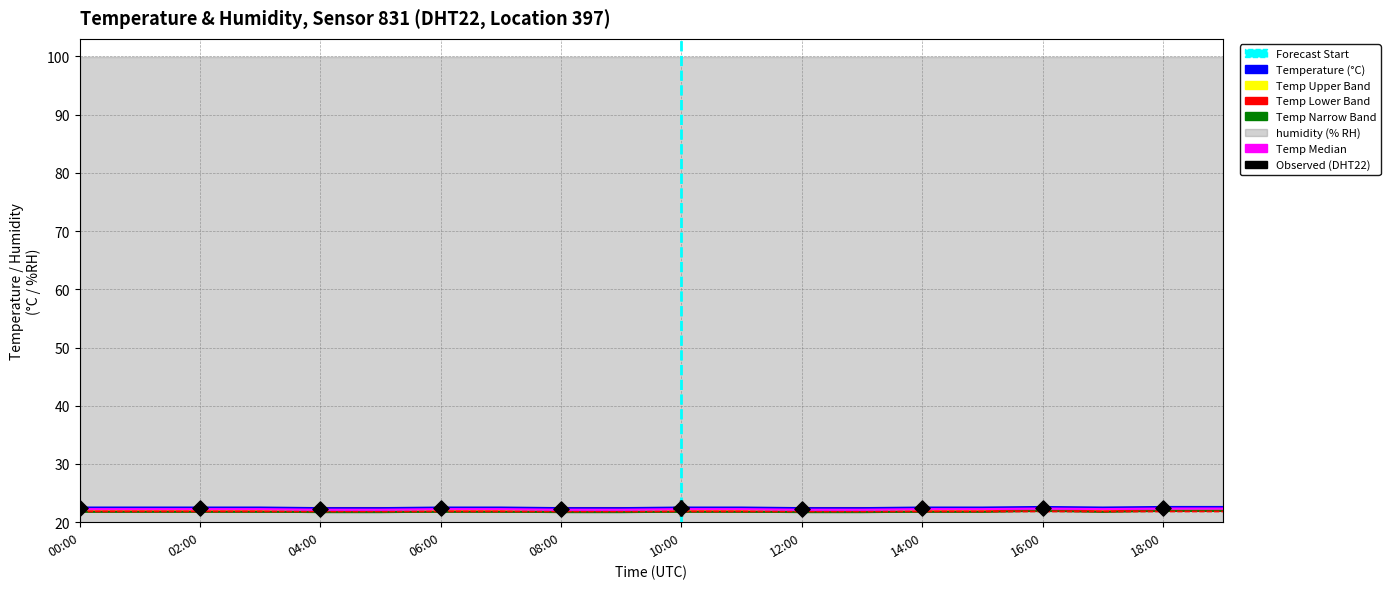

At how many categories does at least one series exceed 22?

20